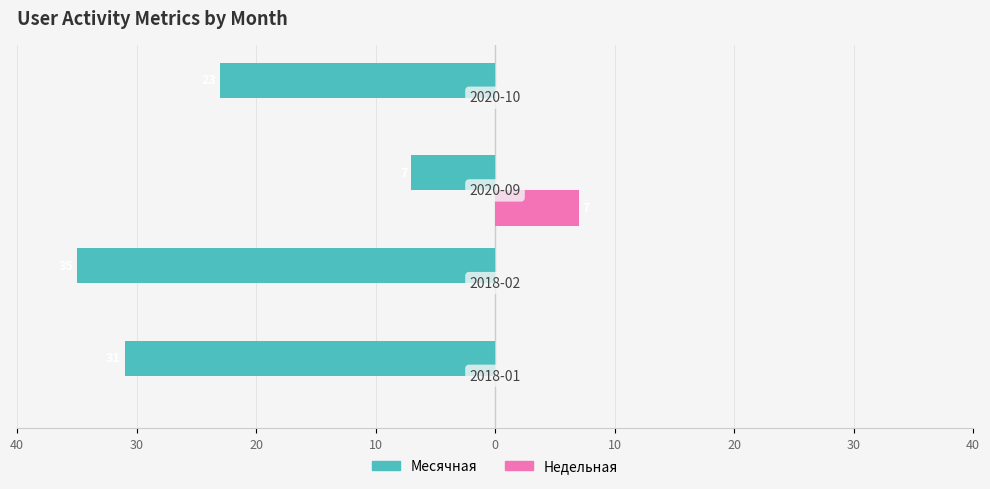

What are all the series names shown in the legend?

Месячная, Недельная